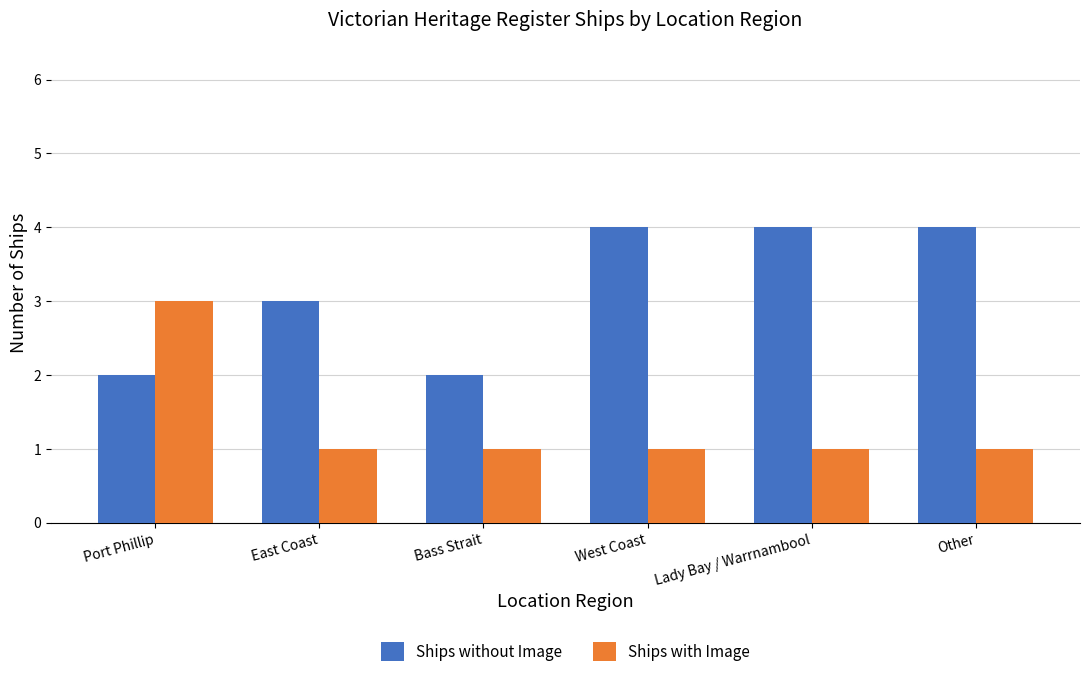

Is the value of Ships with Image at Lady Bay / Warrnambool greater than the value of Ships without Image at Bass Strait?

No